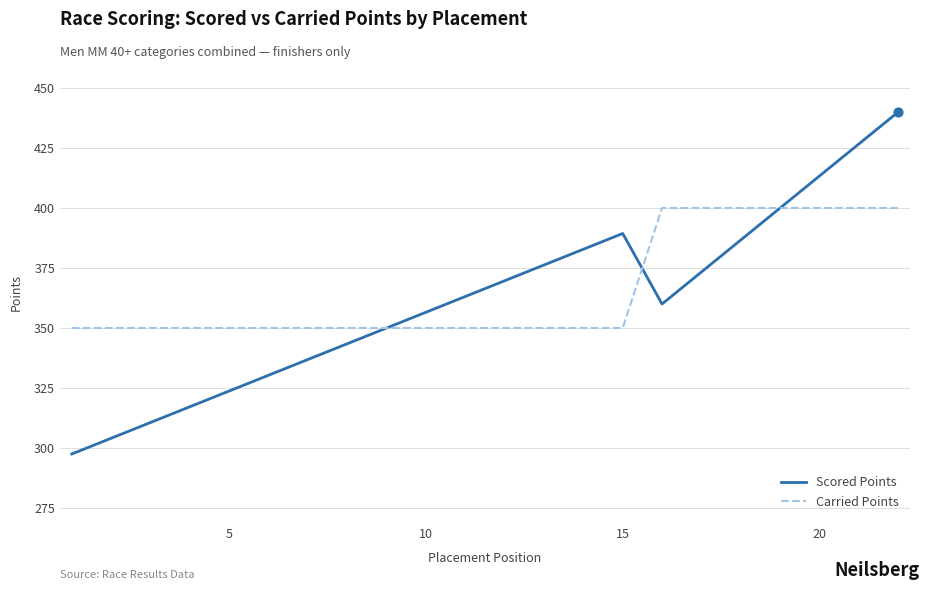

Which series has the widest spread of values?

Scored Points